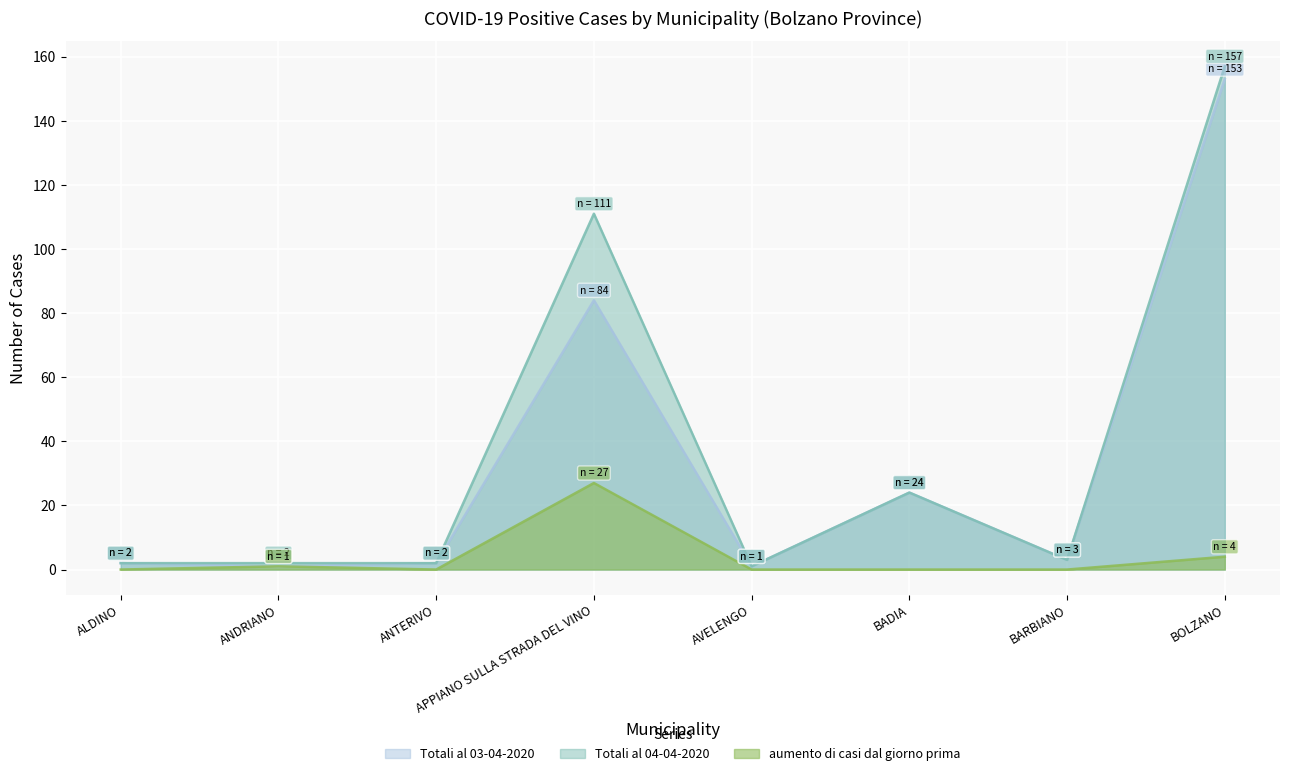

True or false: Totali al 03-04-2020 and aumento di casi dal giorno prima cross at least once.

False